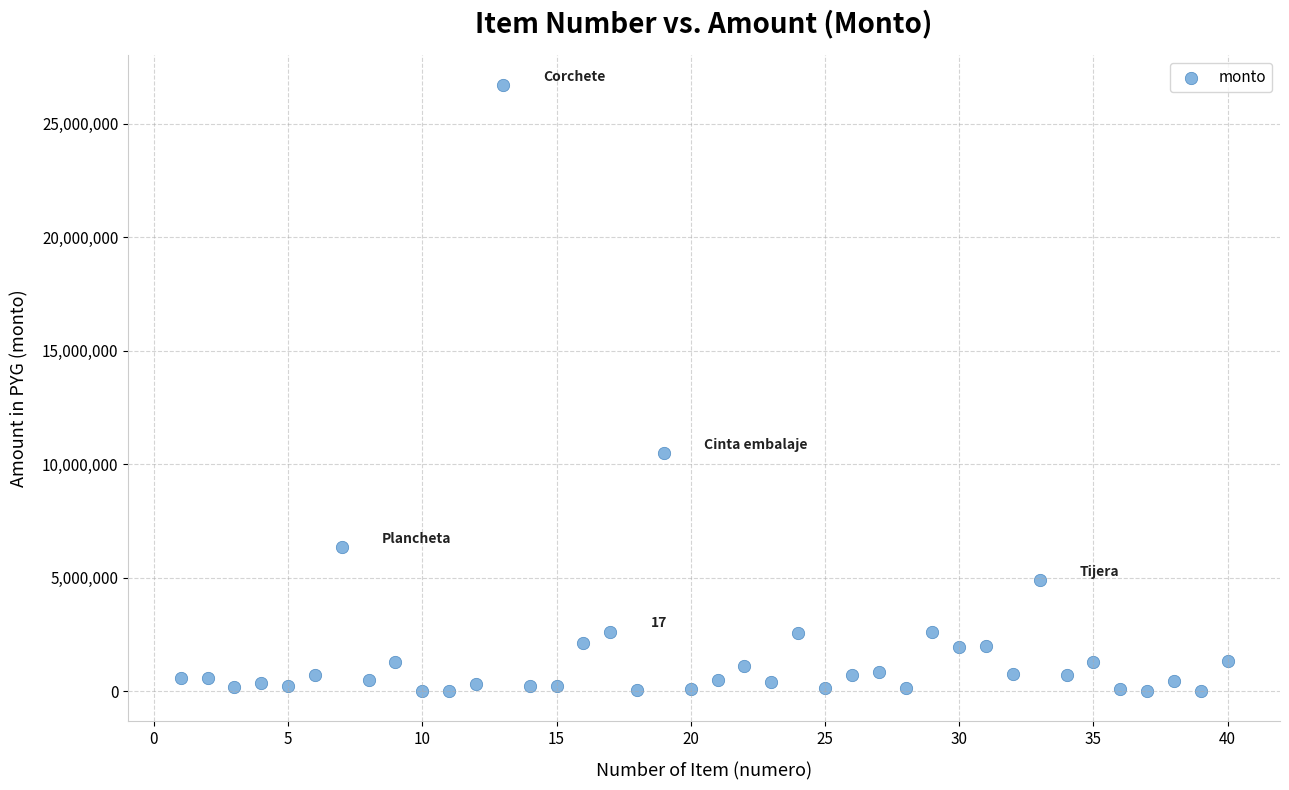

What Y value in the scatter plot is closest to 13362500?

10500000